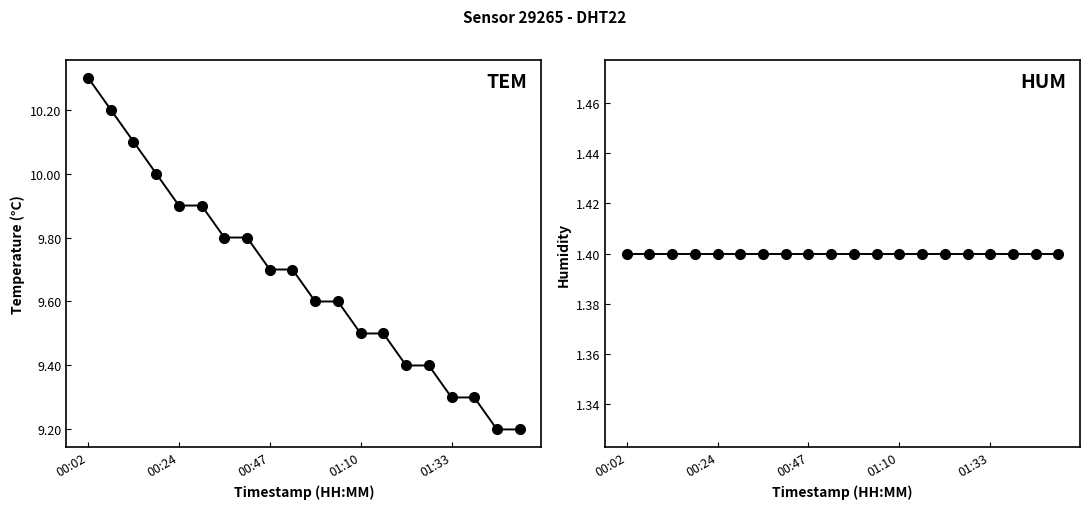

Between 8 and 17, which series saw the biggest shift?

temperature